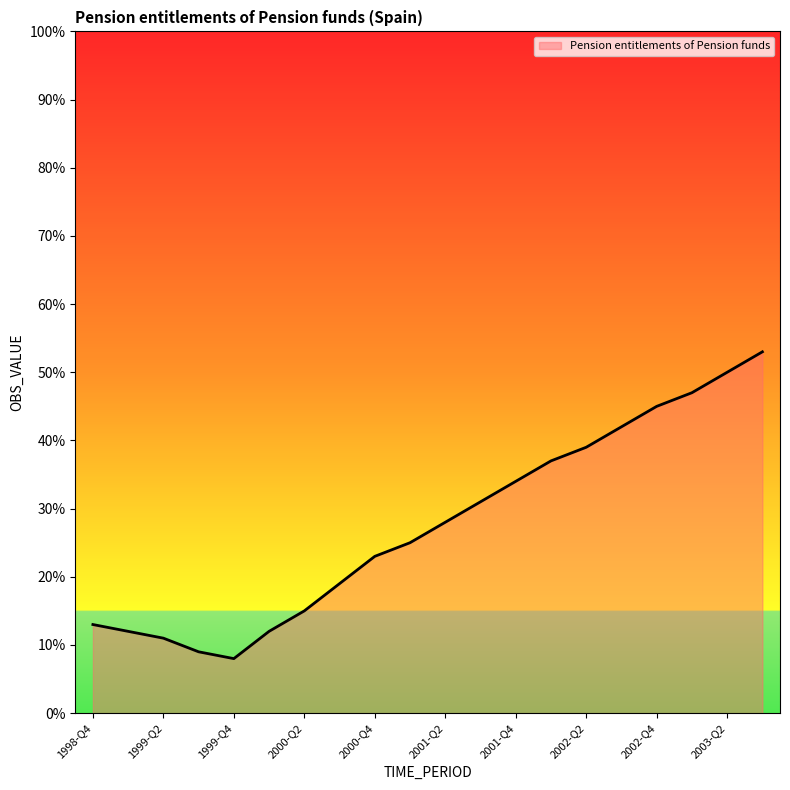

What is the difference between the maximum and minimum values?

45